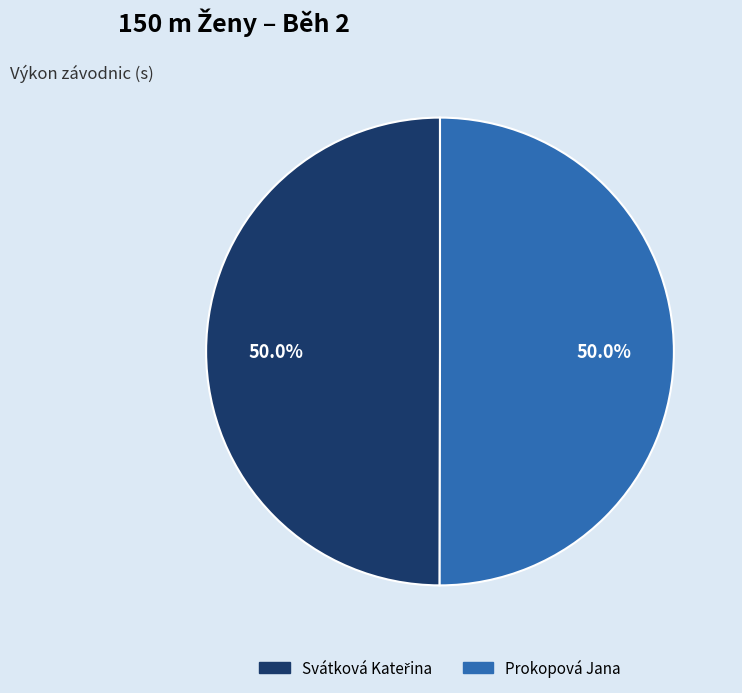

What percentage is the Prokopová Jana slice, to the nearest percent?

50%